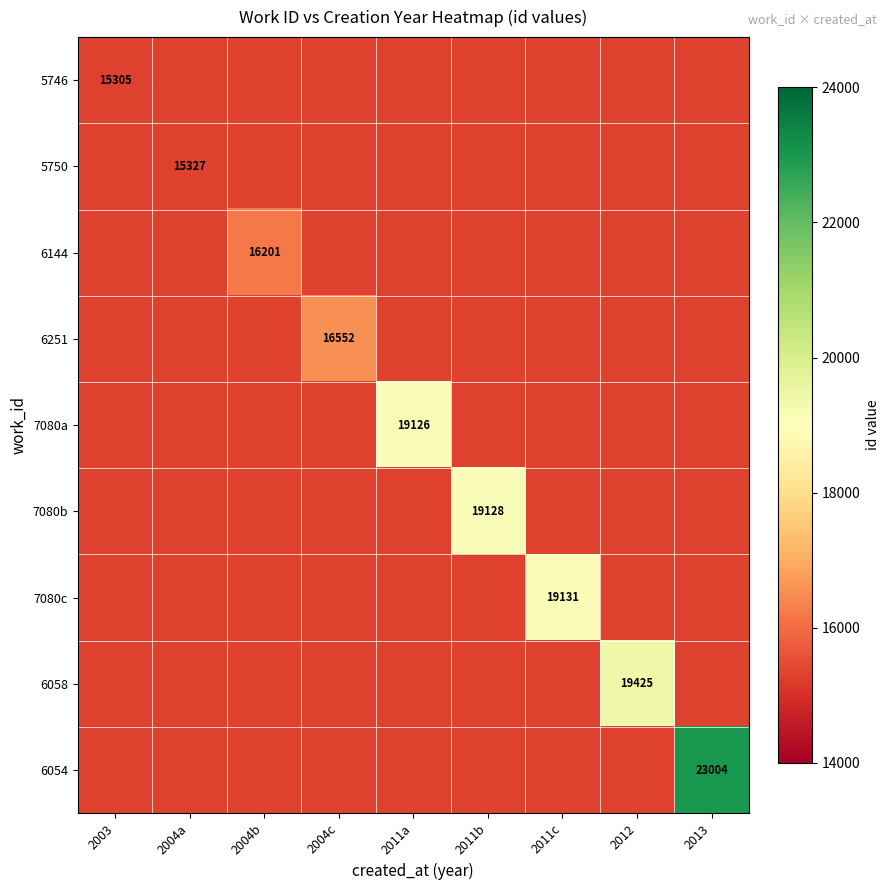

The value of 6251 at 2004c is 27251. True or false?

False